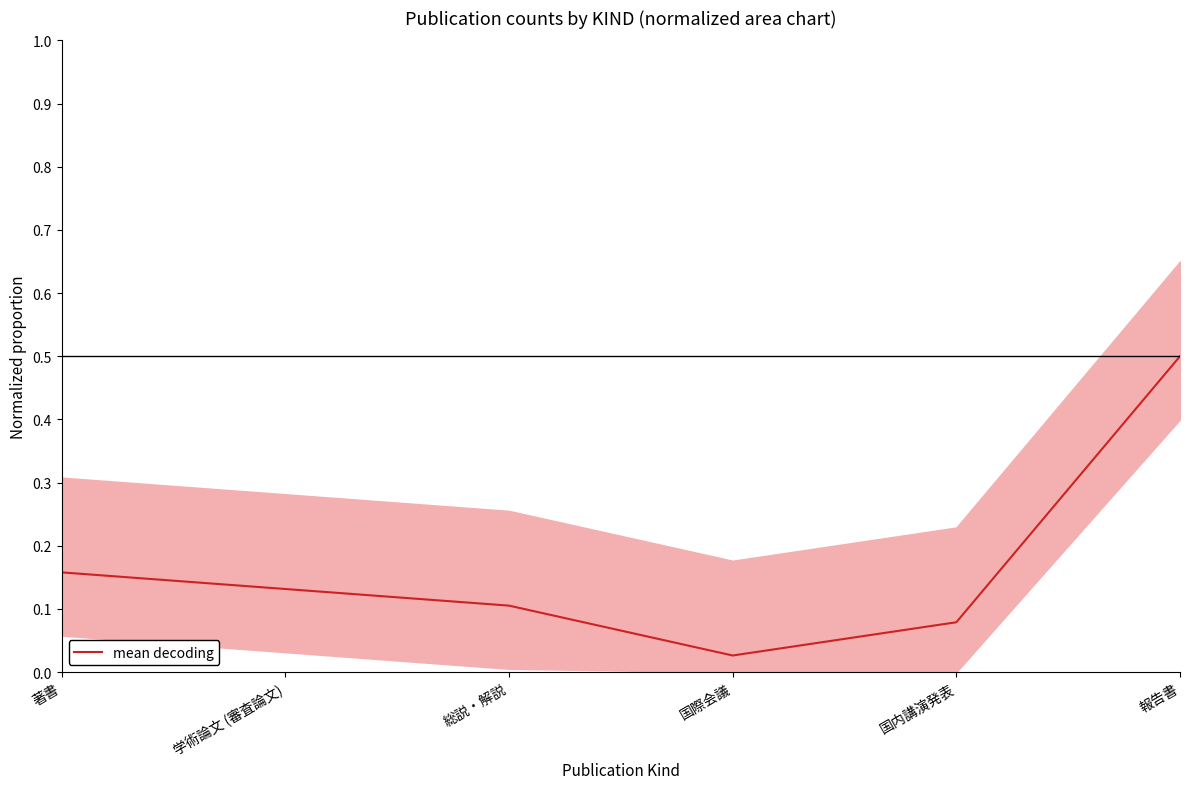

List the labels in order of value, smallest first.

国際会議, 国内講演発表, 総説・解説, 学術論文 (審査論文), 著書, 報告書